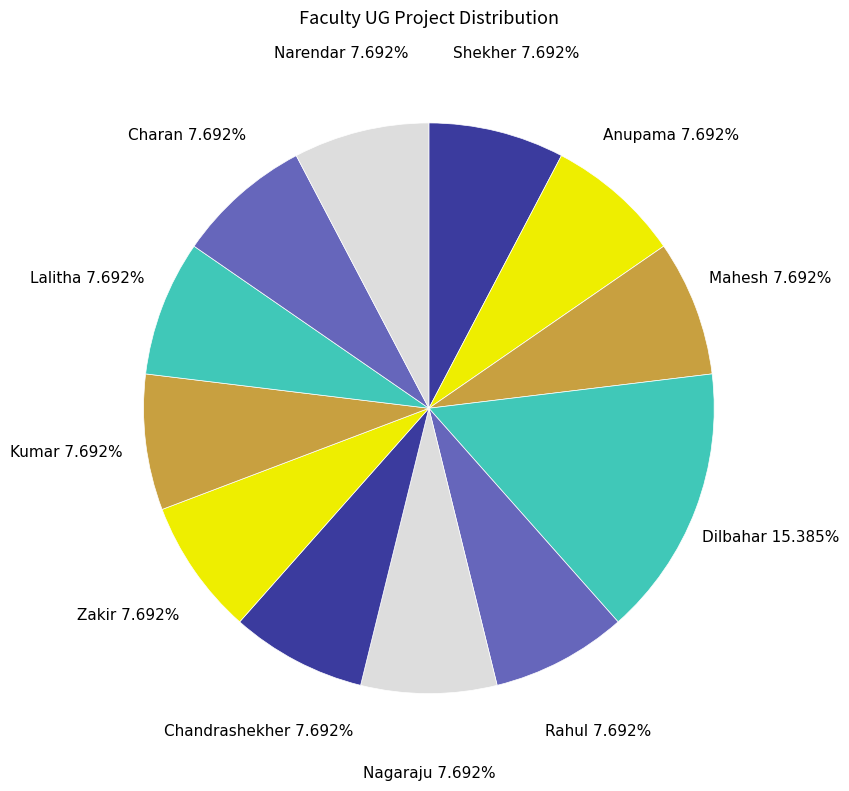

What percentage is the Charan slice, to the nearest percent?

8%